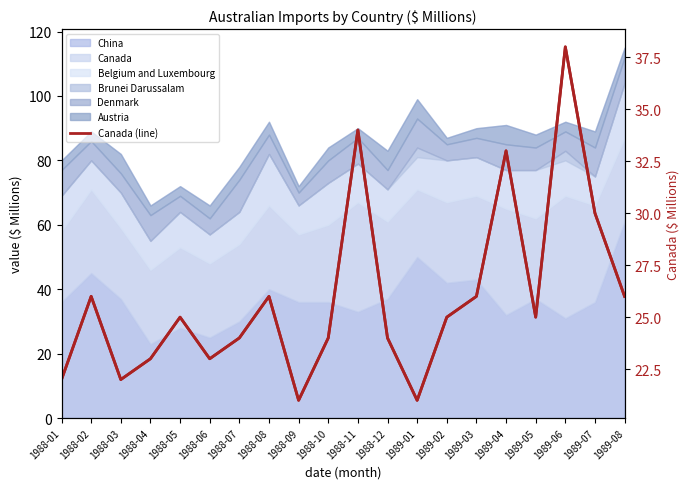

List the labels in order of Canada value, smallest first.

1988-09, 1989-01, 1988-01, 1988-03, 1988-04, 1988-06, 1988-07, 1988-10, 1988-12, 1988-05, 1989-02, 1989-05, 1988-02, 1988-08, 1989-03, 1989-08, 1989-07, 1989-04, 1988-11, 1989-06